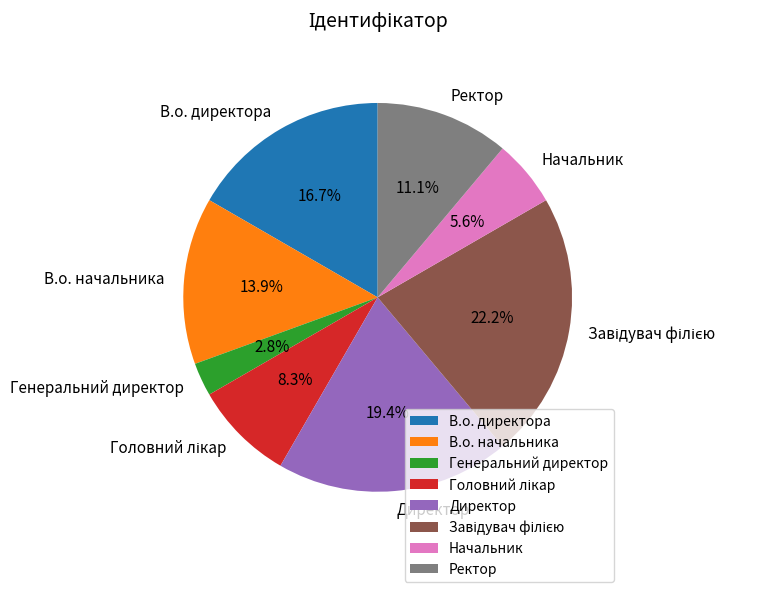

Is there any slice that represents more than half of the pie?

No